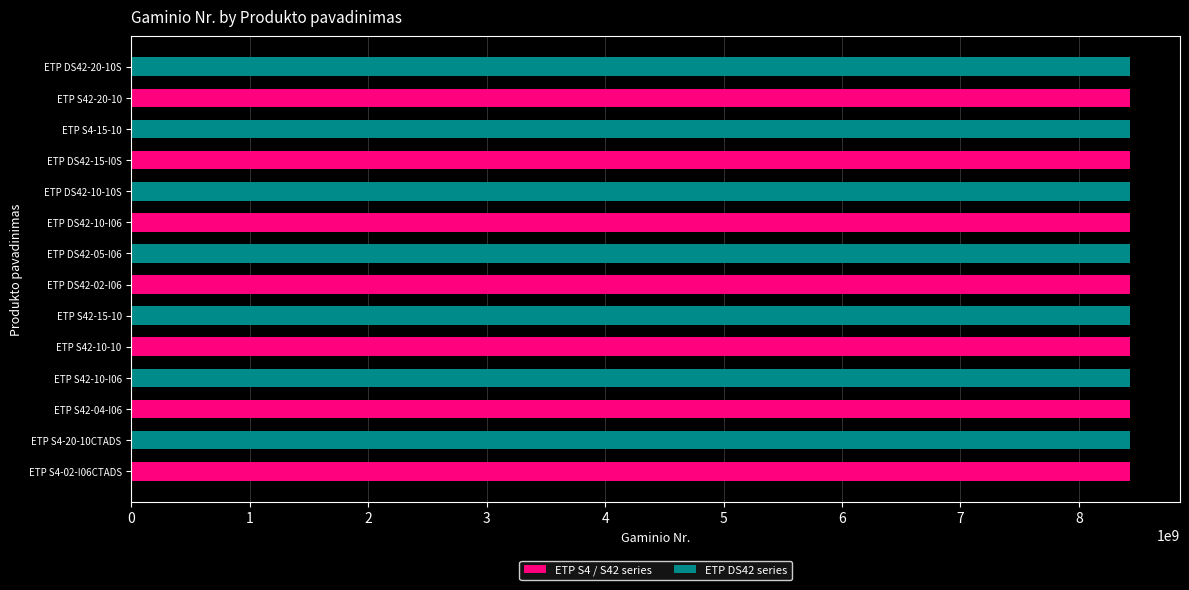

Count the number of data series in this chart.

1